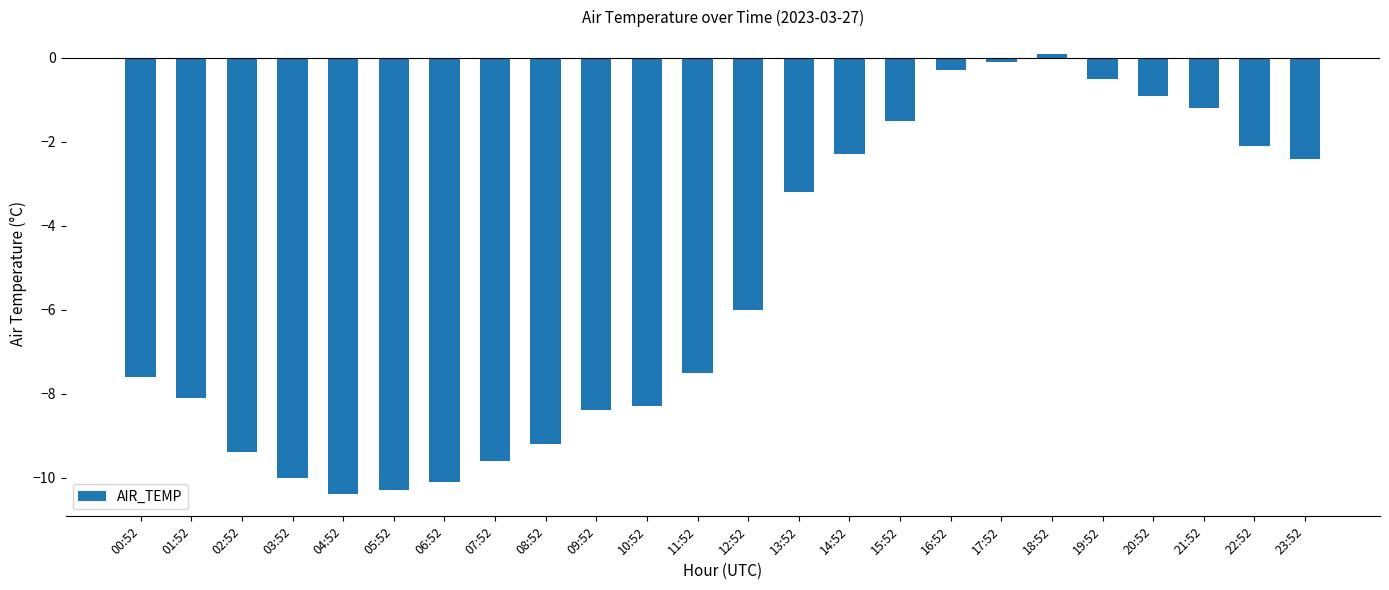

What position from the left is 12:52?

13